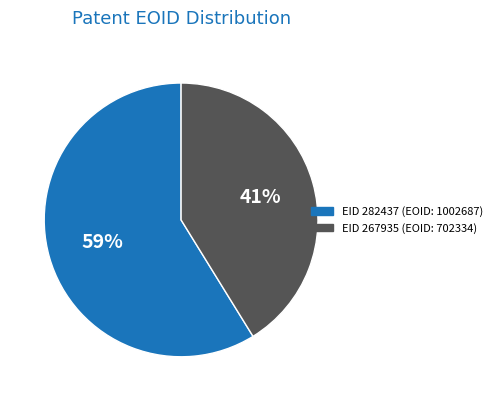

To the nearest percent, what is the difference between the largest and smallest slice percentages?

18%